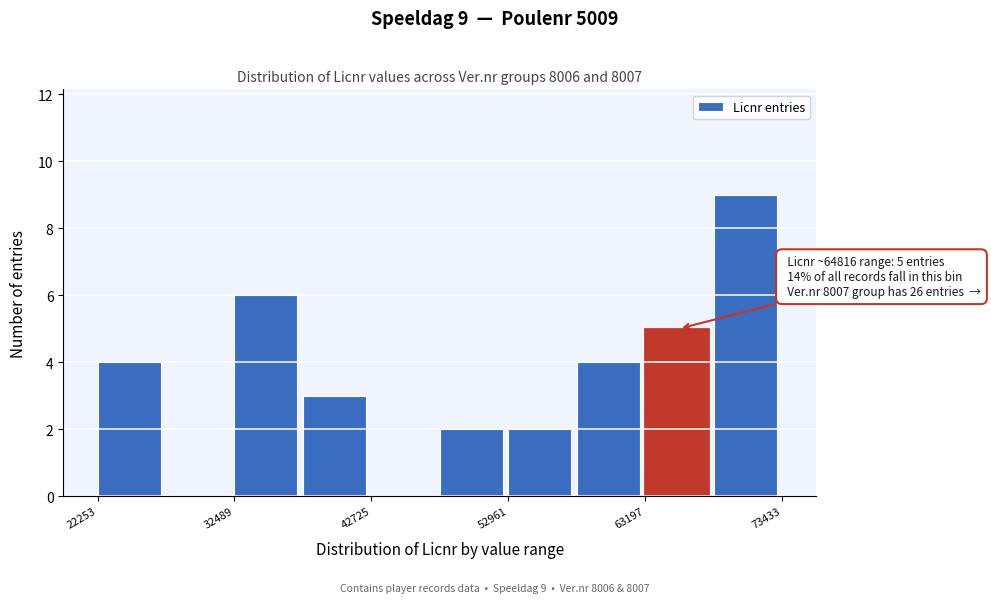

Around what value on the x-axis is the tallest bar? Give the approximate position of its centre, as read against the axis.

70000